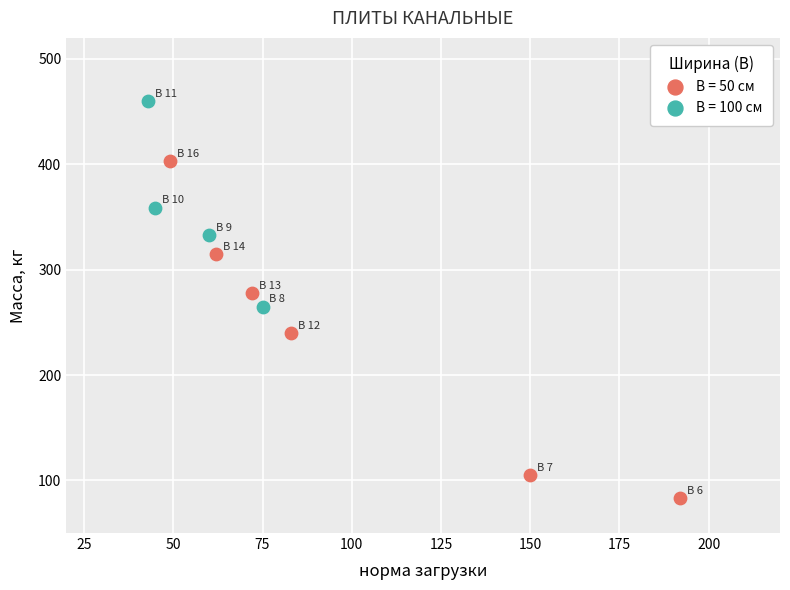

Which series contains the highest Y value?

B = 100 см